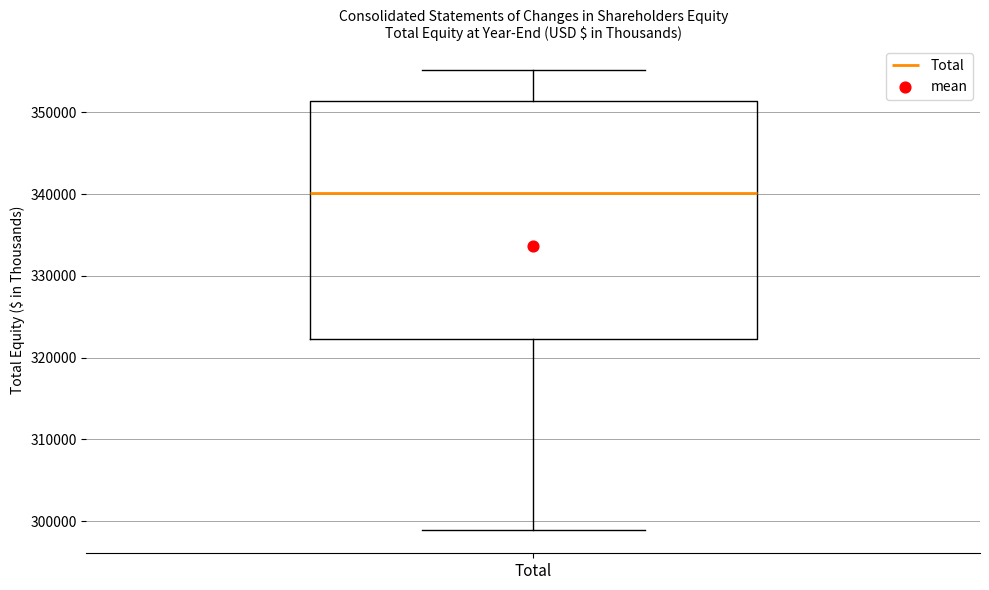

Read this box plot against the y-axis: the position of the median line, the range covered by the box, and the ends of both whiskers. The values are not printed on the chart, so give them approximately, as read against the axis.

median 340000, box 322000 to 351000, whiskers 299000 to 355000